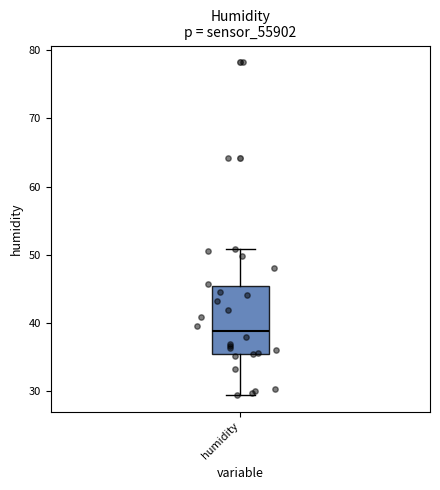

Read this box plot against the y-axis: the position of the median line, the range covered by the box, and the ends of both whiskers. The values are not printed on the chart, so give them approximately, as read against the axis.

median 39, box 35 to 45, whiskers 29 to 51